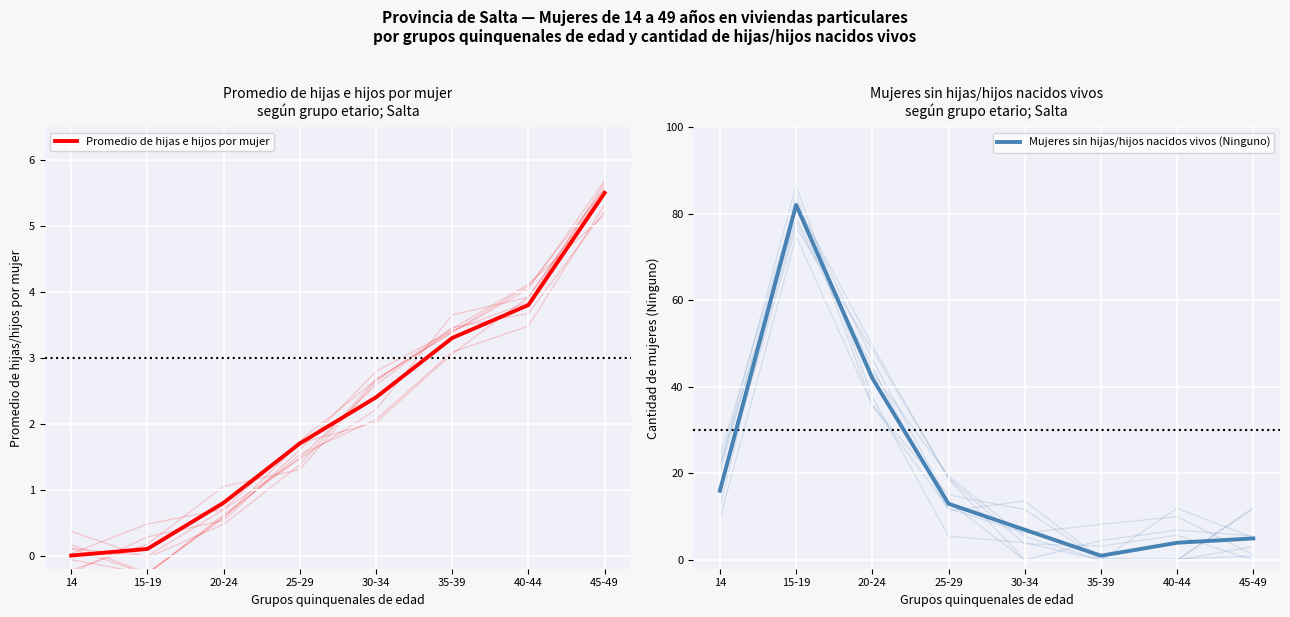

Read the Mujeres sin hijas/hijos nacidos vivos (Ninguno) value at 25-29.

13.0